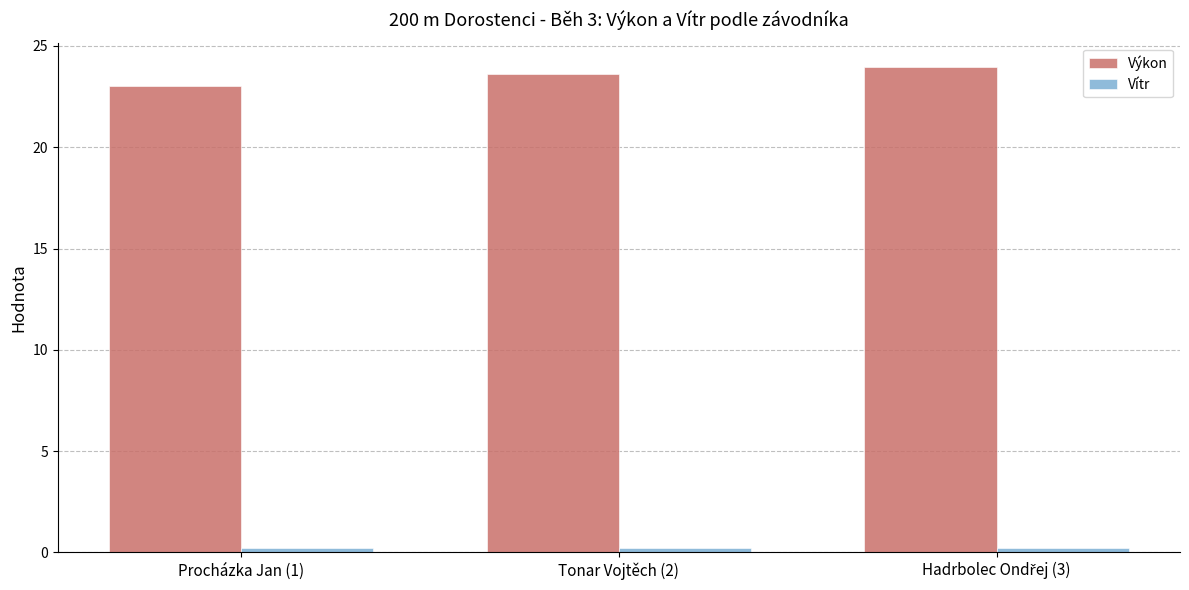

The value of Výkon at Procházka Jan (1) is 23.0. True or false?

True